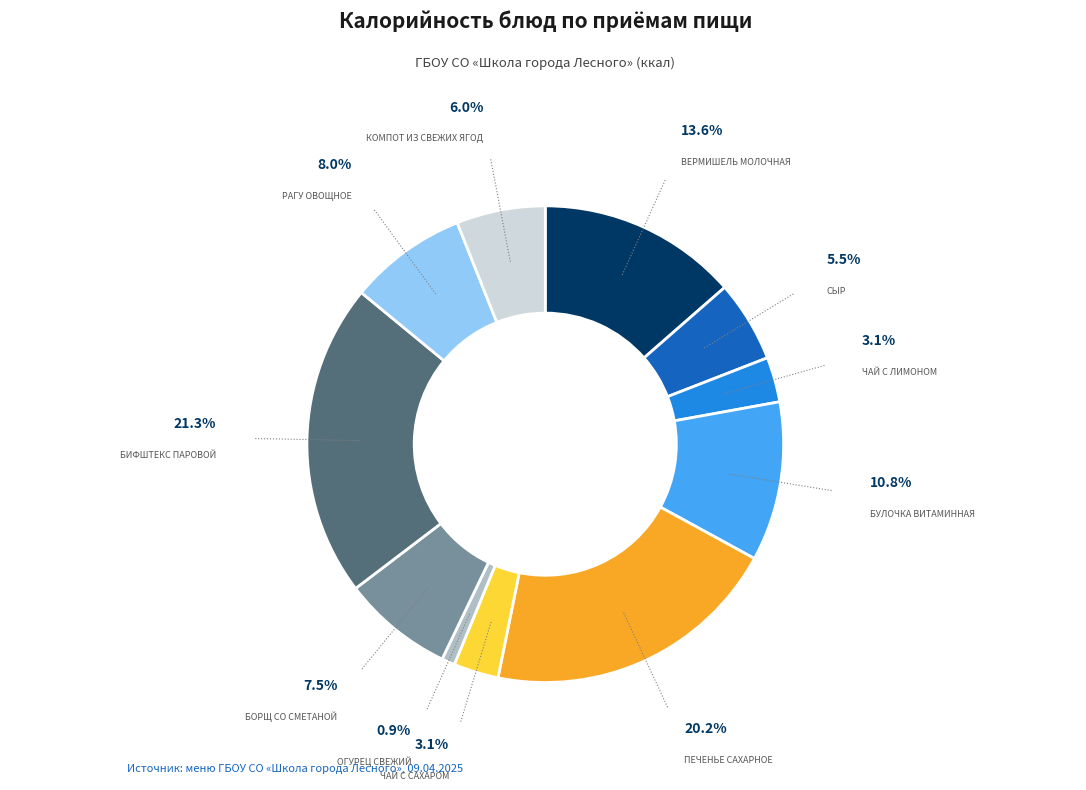

Does any single category account for the majority?

No